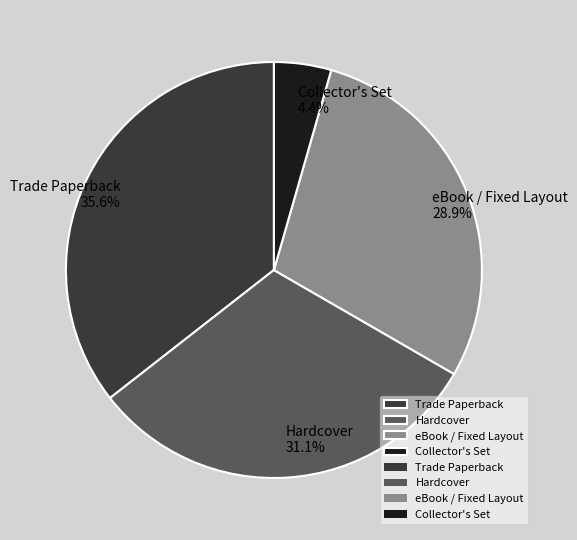

Which slice is the smallest?

Collector's Set